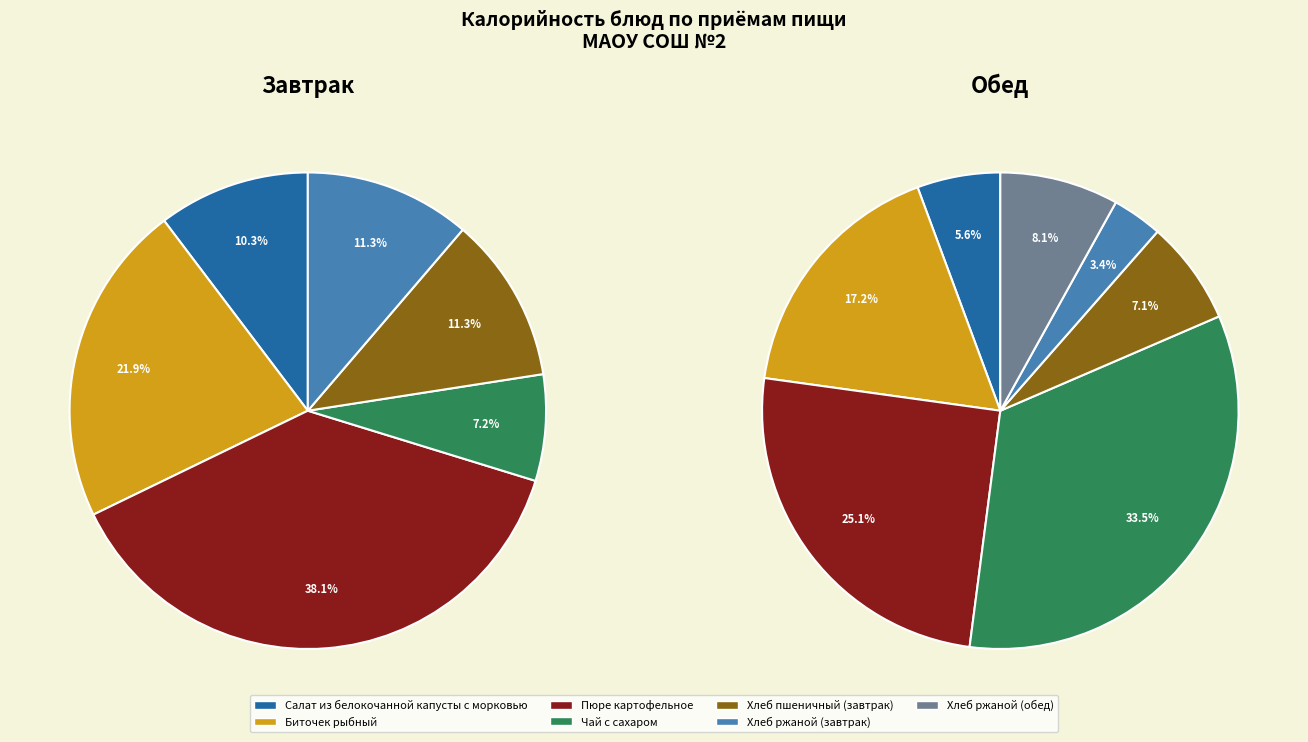

True or false: Обед accounts for 65% of the total.

True